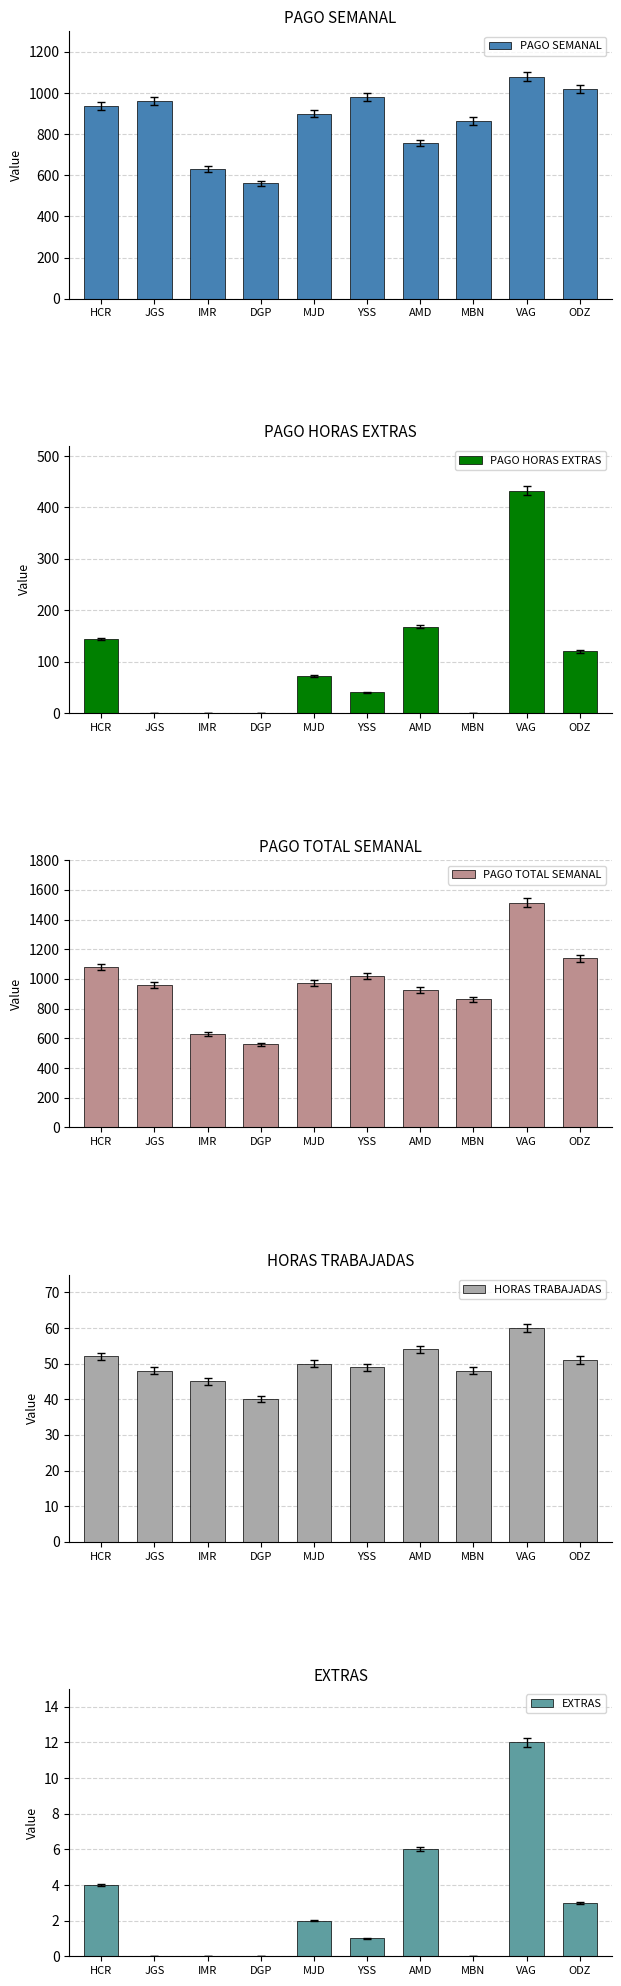

At which category is the sum across all series the highest?

VAG